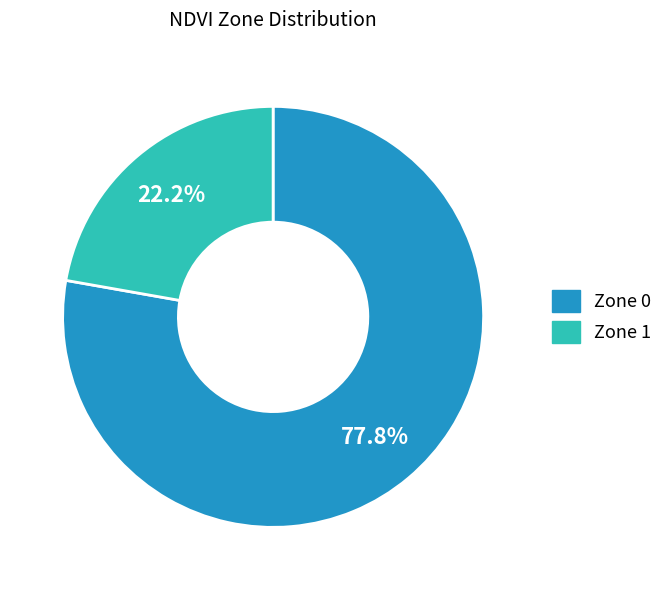

Do Zone 0 and Zone 1 together represent more than half of the pie?

Yes